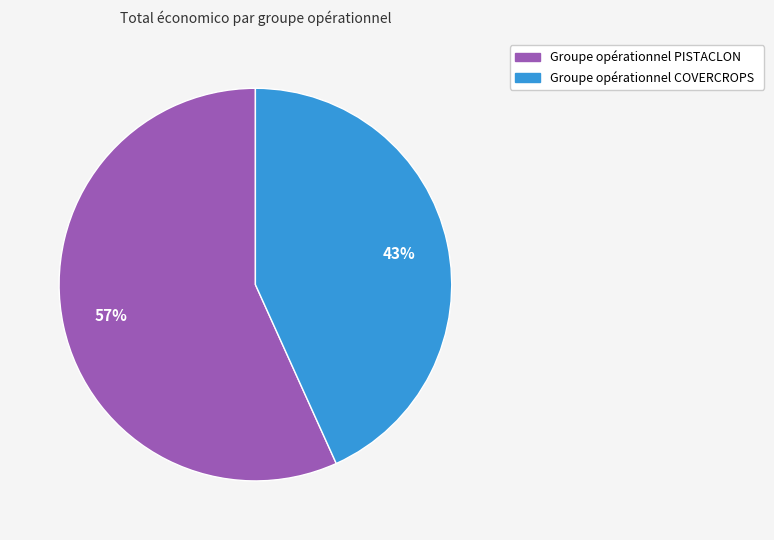

Is it true that Groupe opérationnel PISTACLON is 57% of the pie?

True